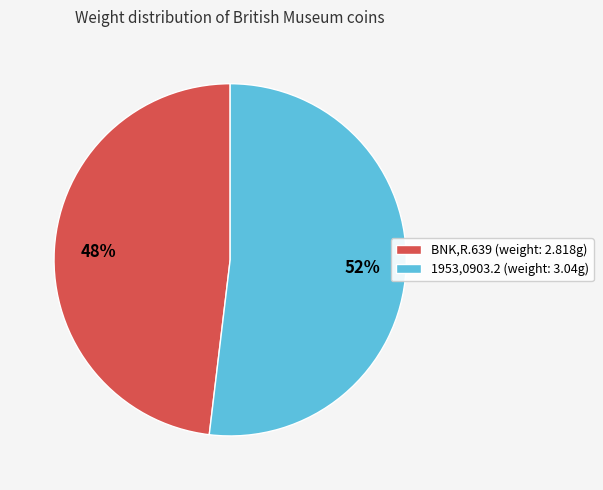

To the nearest percent, what portion does 1953,0903.2 represent?

52%